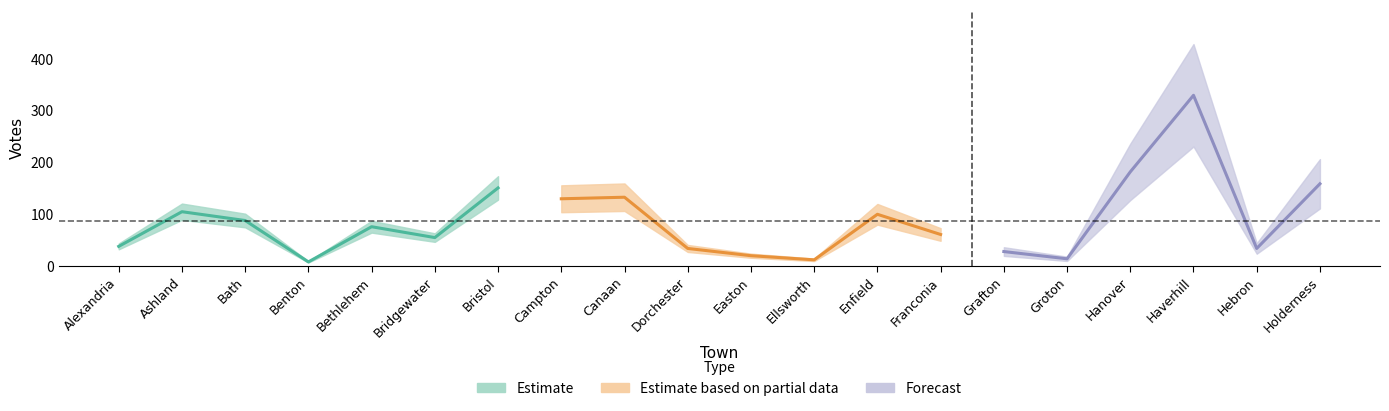

At which category does the chart reach its peak across all series?

Haverhill